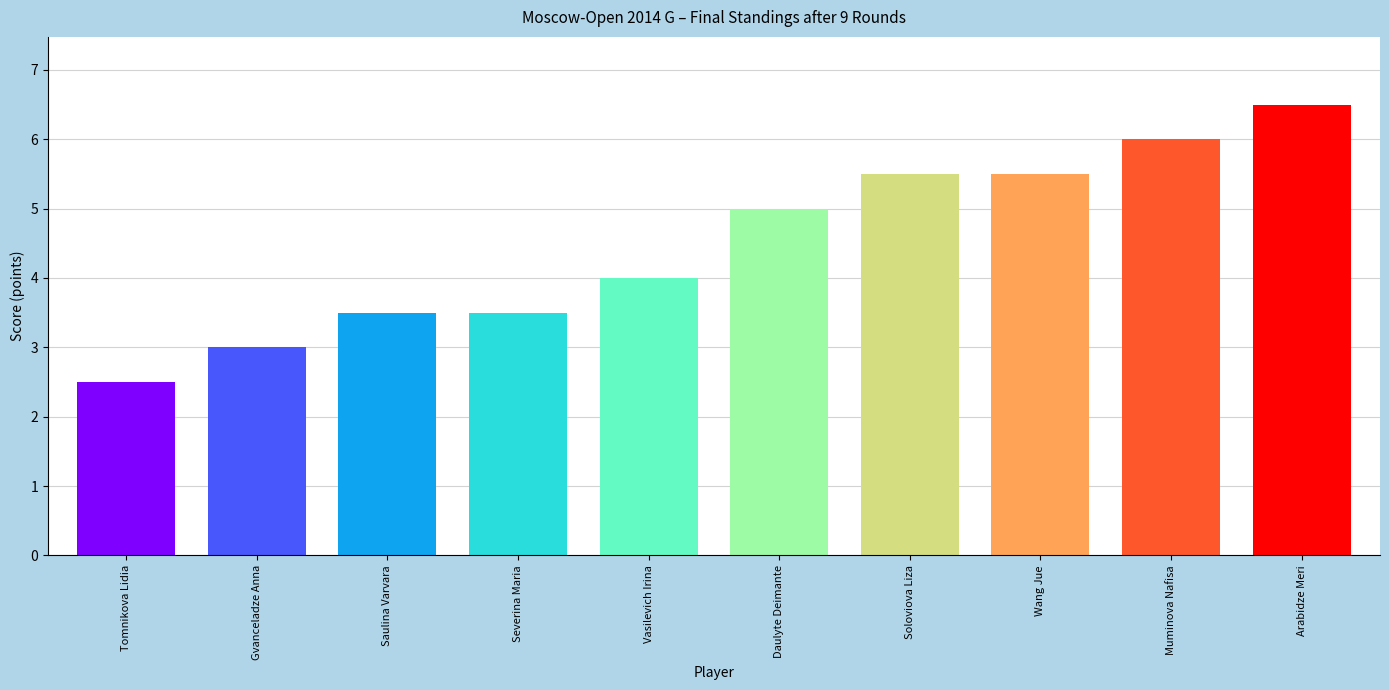

Is it true that the value at Daulyte Deimante is 8.4?

False